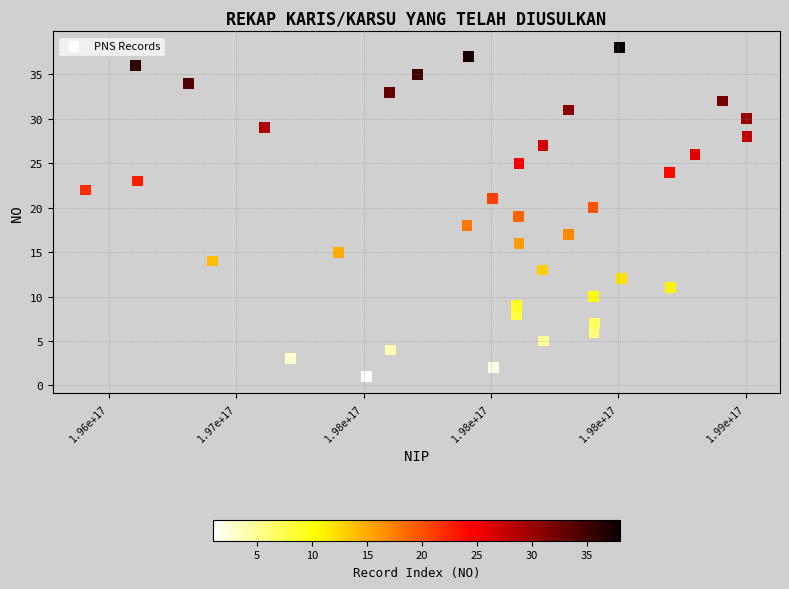

What is the range of X values (max minus min)?

2596050030000992